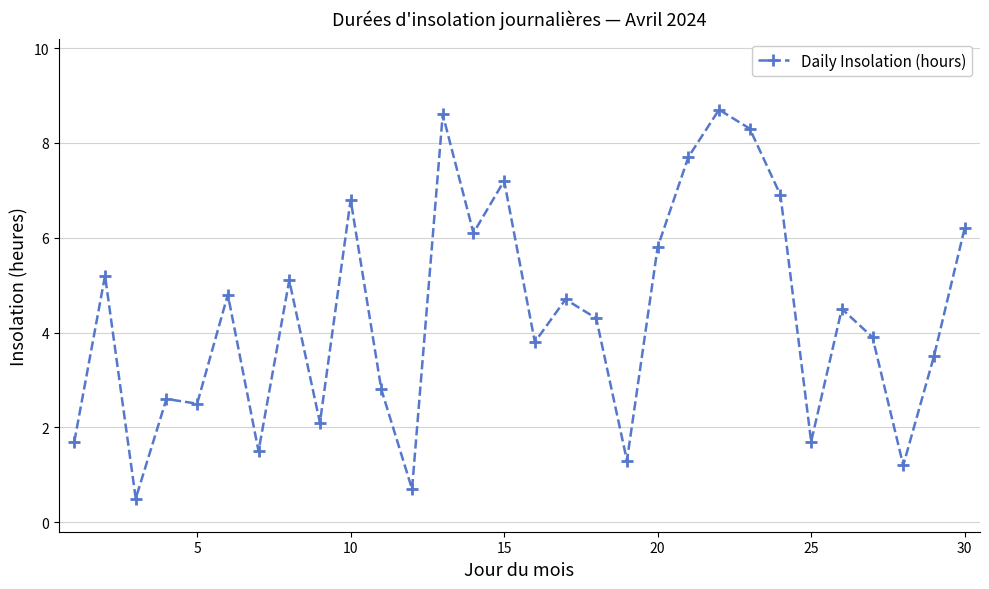

What is the difference between the second highest and minimum values?

8.1